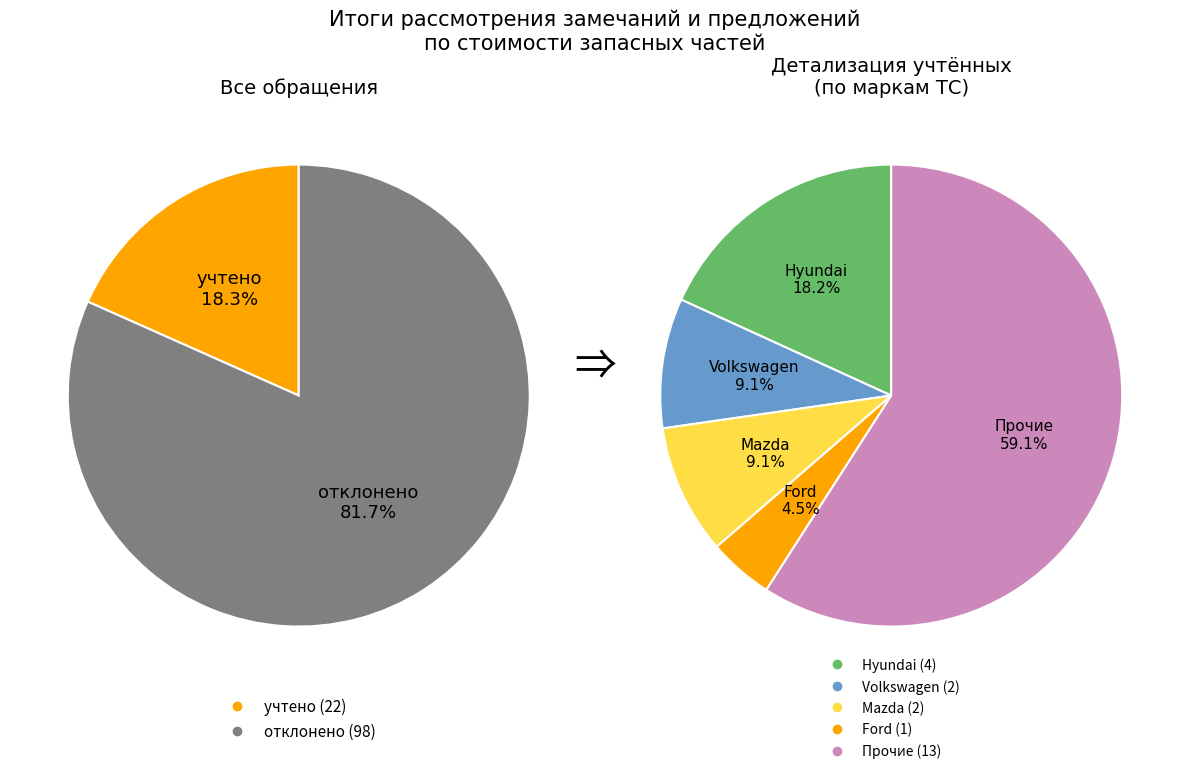

Which slice is the smallest?

учтено